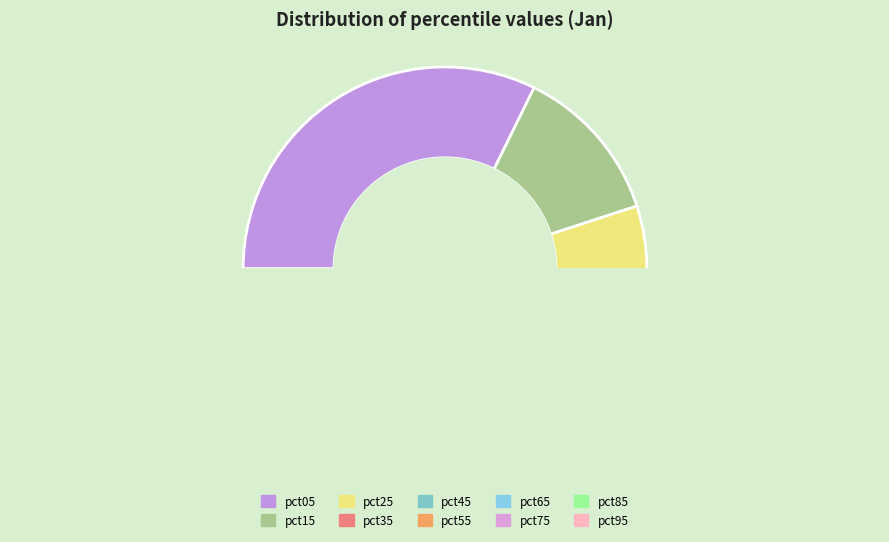

What is the smallest slice in the pie chart?

pct85